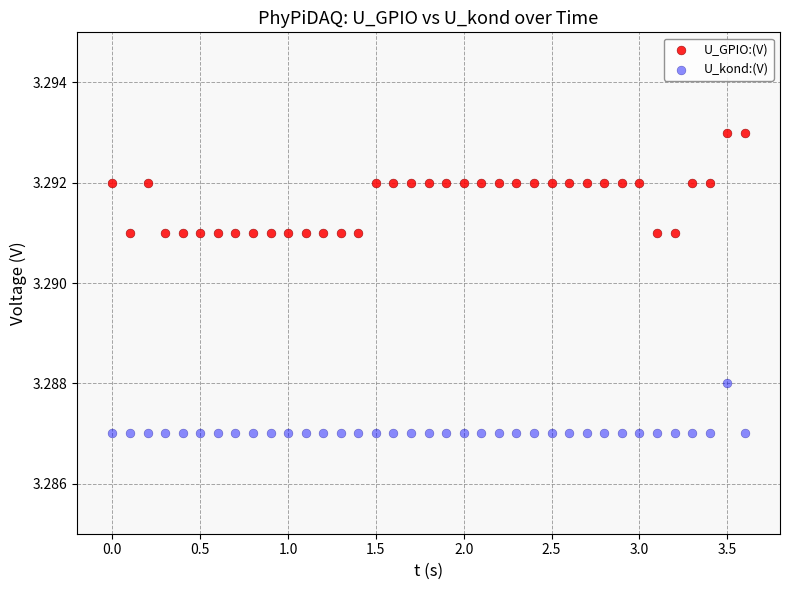

Across all data points, what is the range of X values (max minus min)?

3.6